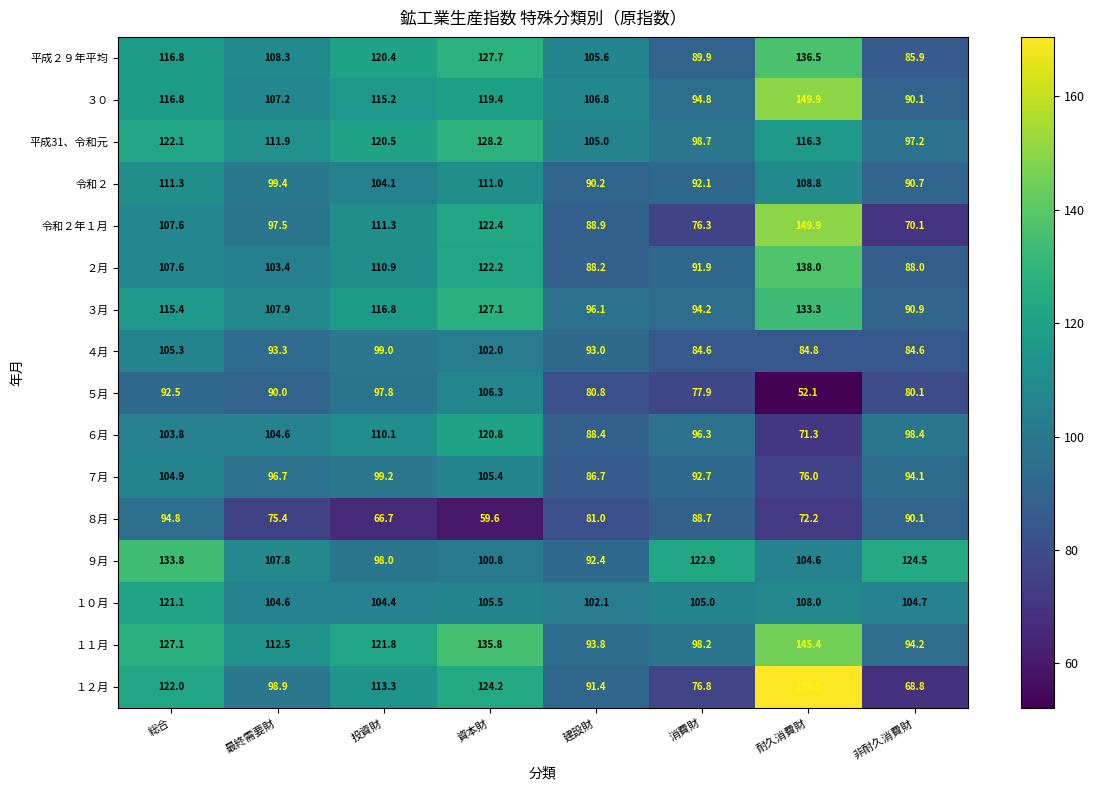

What is the sum of the 平成31、令和元 values at 耐久消費財 and 建設財?

221.3